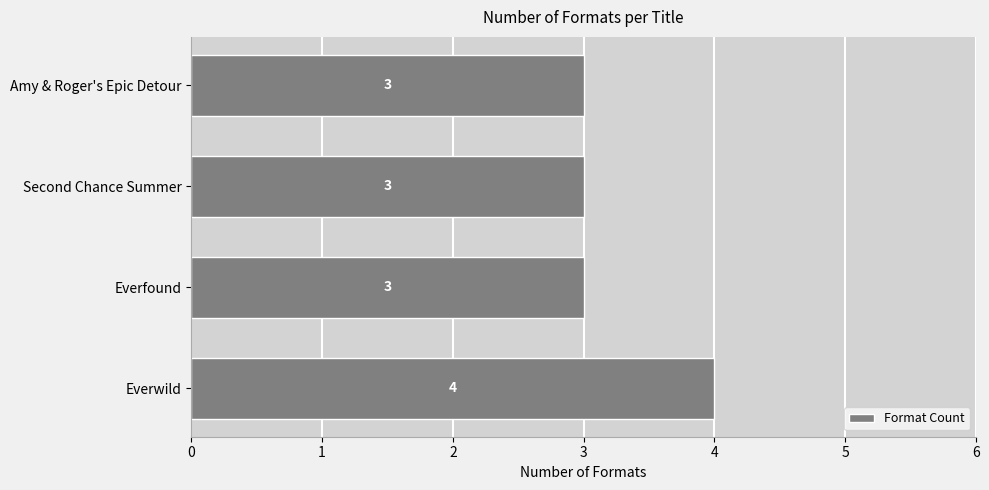

What is the difference between the maximum and minimum values?

1